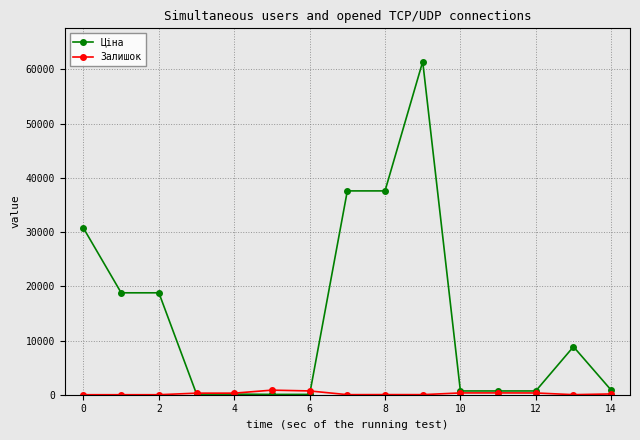

After their last crossing, which series has the higher values: Залишок or Ціна?

Ціна